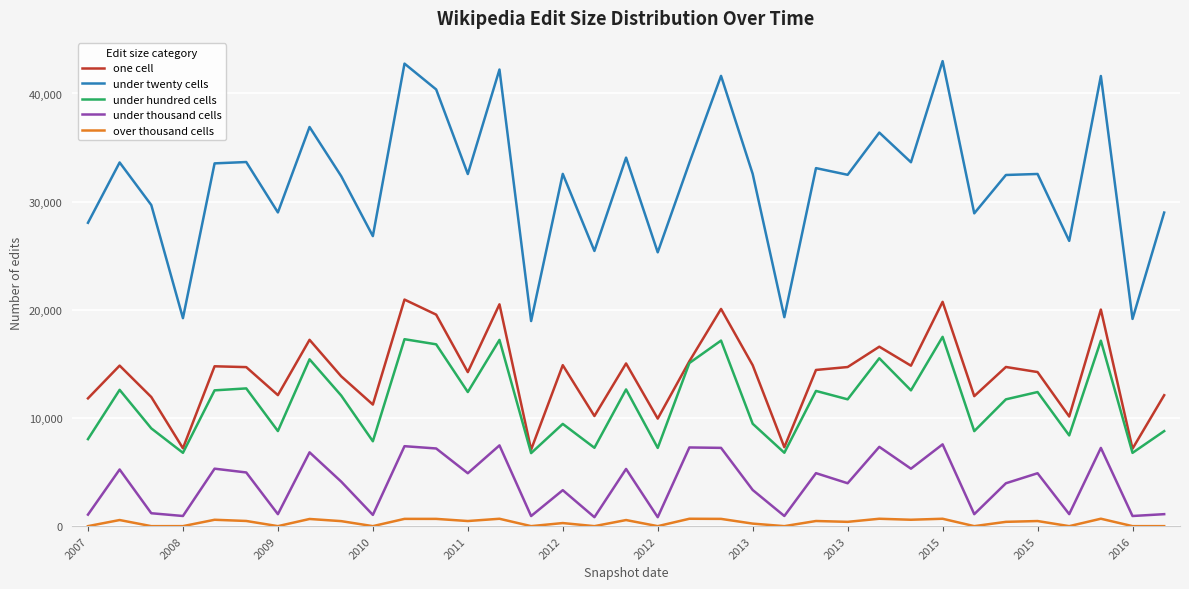

Which series has the largest range (max minus min)?

under twenty cells